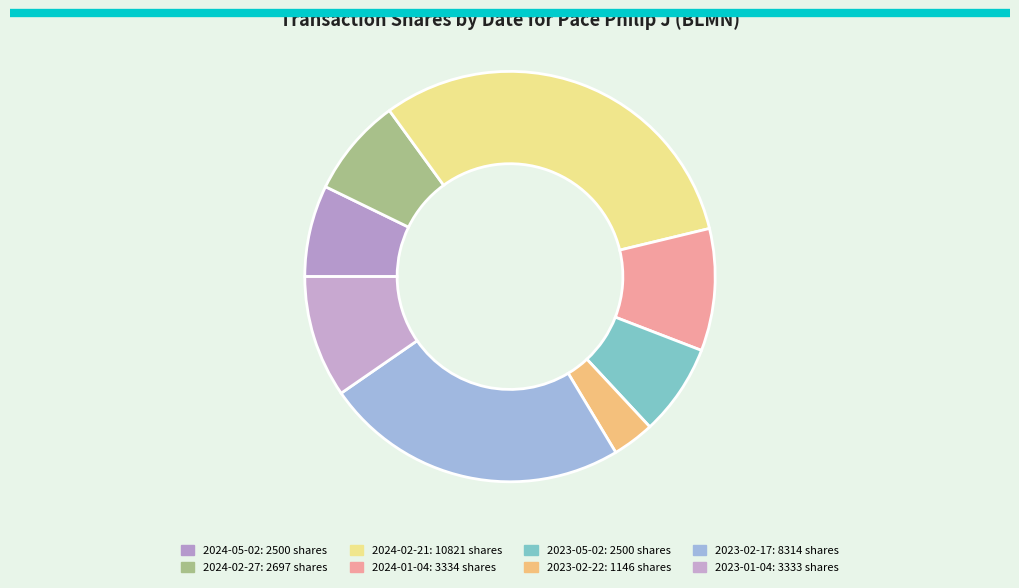

To the nearest percent, what is the difference between the largest and smallest slice percentages?

28%